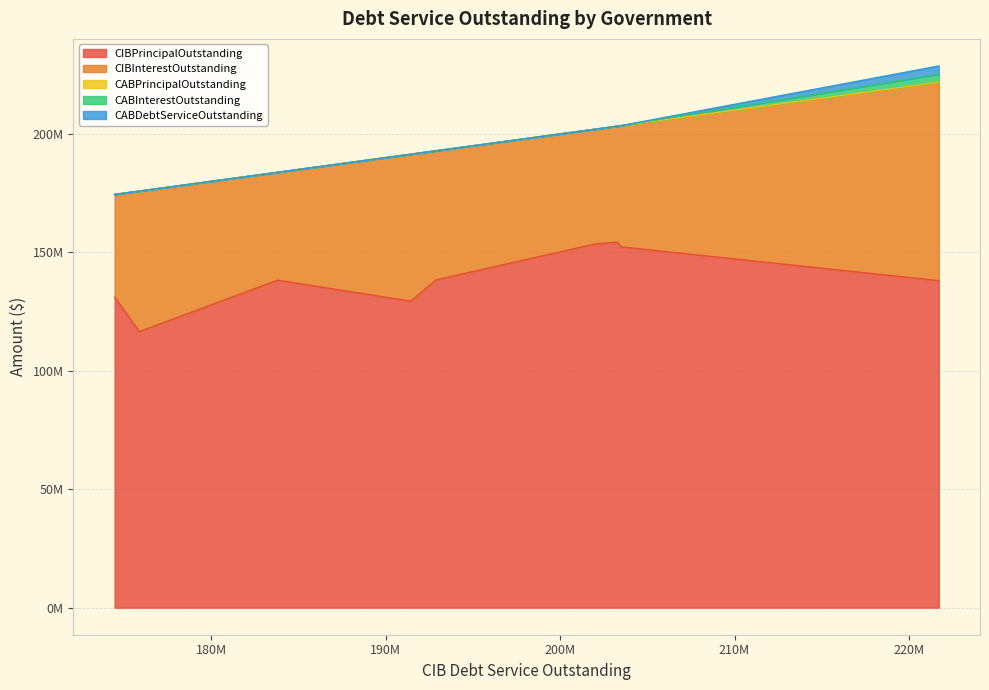

What are all the series names shown in the legend?

CIBPrincipalOutstanding, CIBInterestOutstanding, CABPrincipalOutstanding, CABInterestOutstanding, CABDebtServiceOutstanding